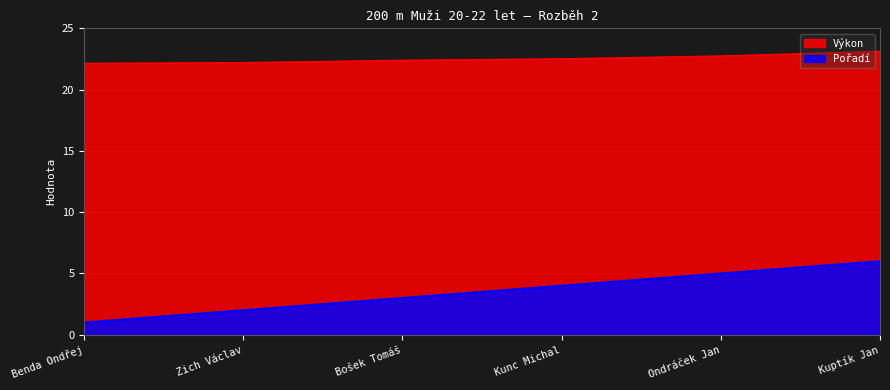

At which category does the chart reach its peak across all series?

Kuptík Jan